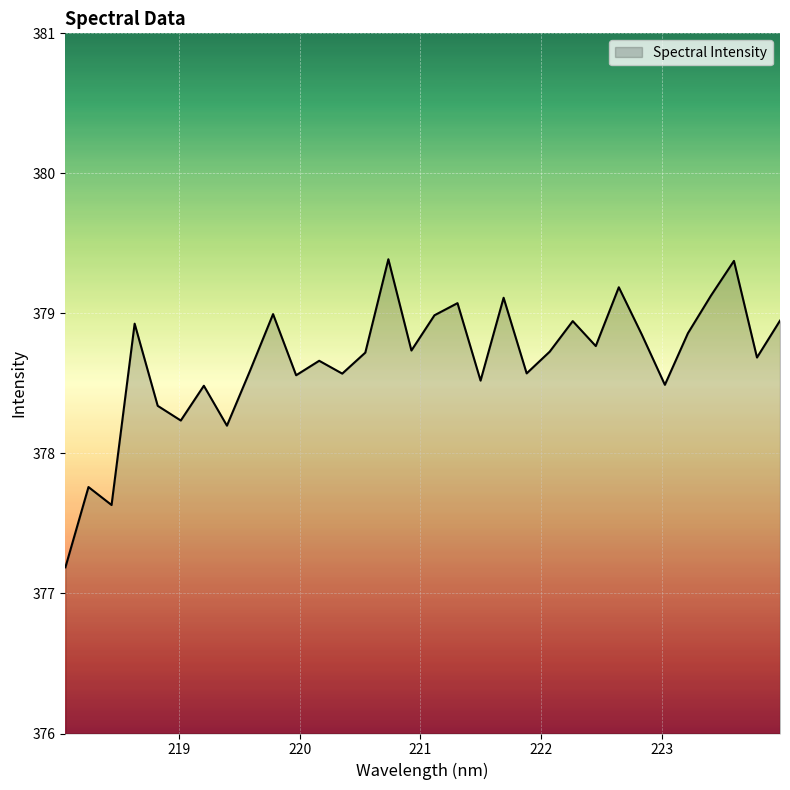

What is the difference between the maximum and minimum values?

2.2